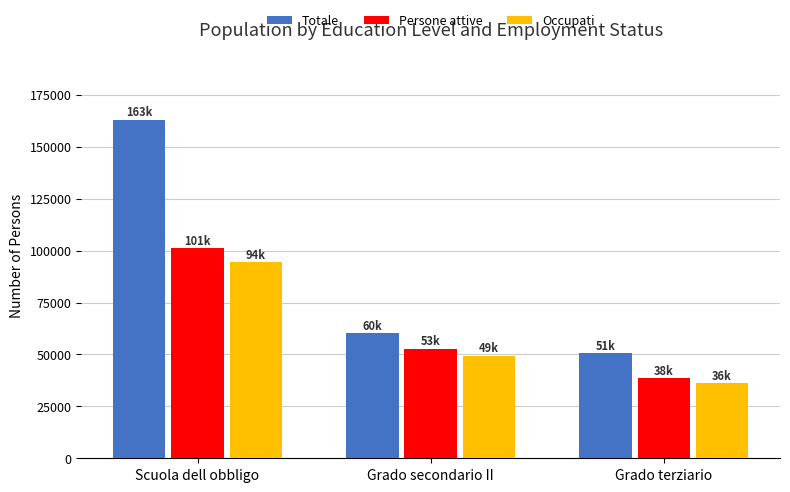

How many data points in Occupati are less than 49373?

1